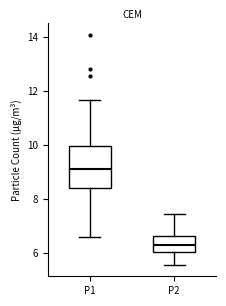

Which box's median line is the highest?

P1